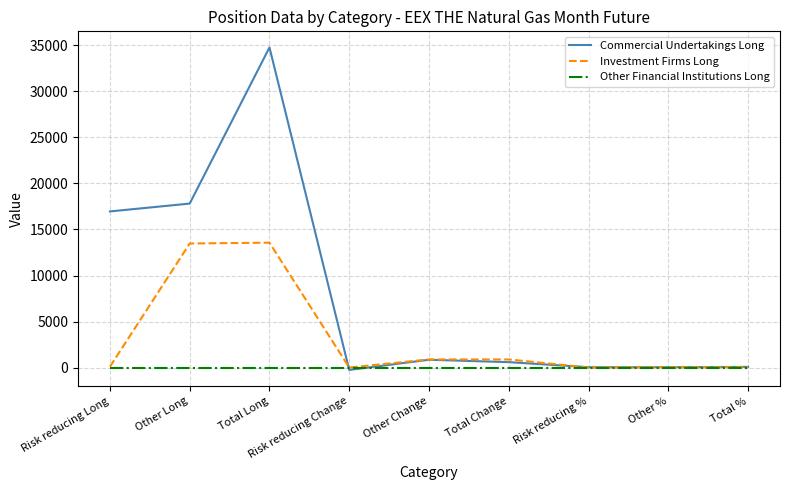

Which series has the largest total across all categories?

Commercial Undertakings Long